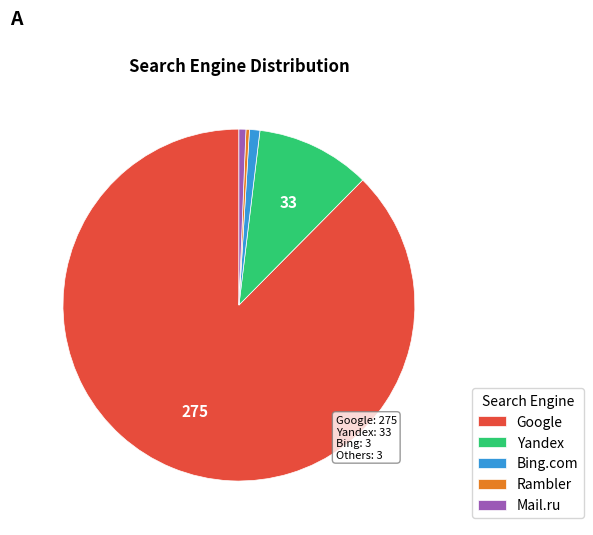

Which has a higher value, Bing.com or Google?

Google